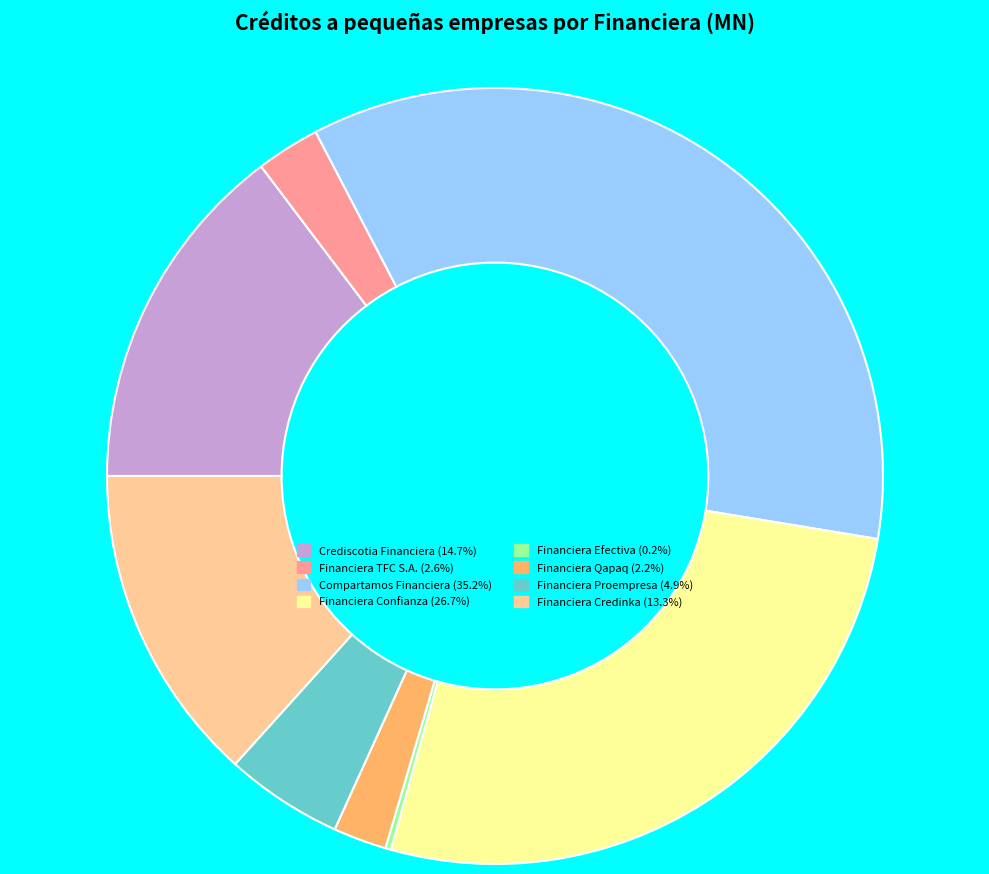

Combined, do Compartamos Financiera (35.2%) and Financiera Confianza (26.7%) account for over 50%?

Yes